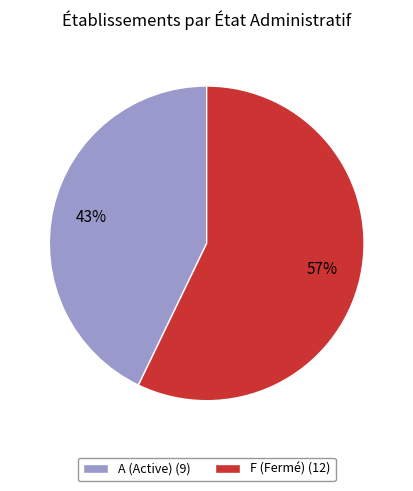

To the nearest percent, what portion does F represent?

57%